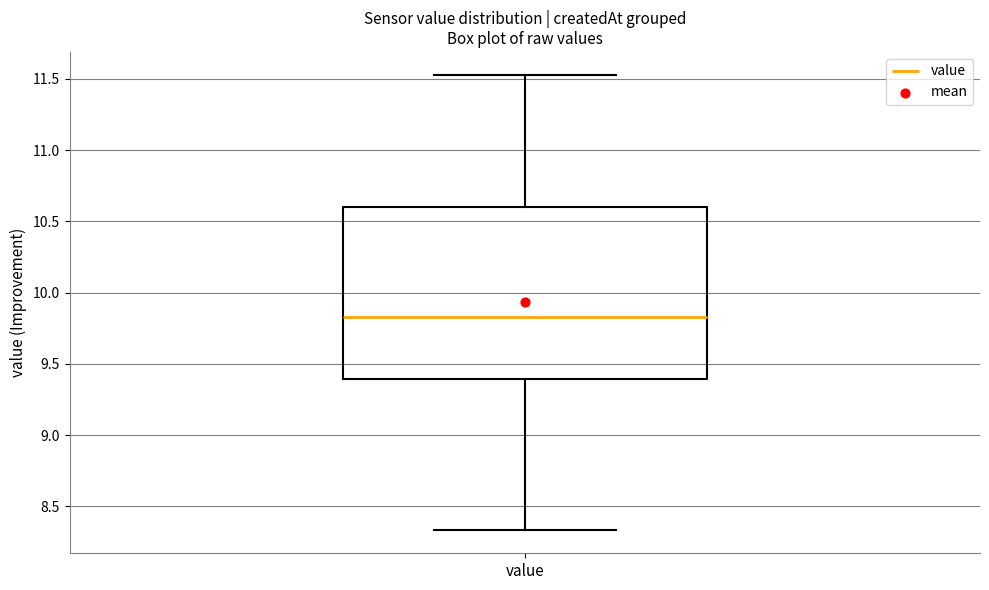

Where does the lower whisker of the box for value end on the y-axis? The values are not printed on the chart, so give them approximately, as read against the axis.

8.35